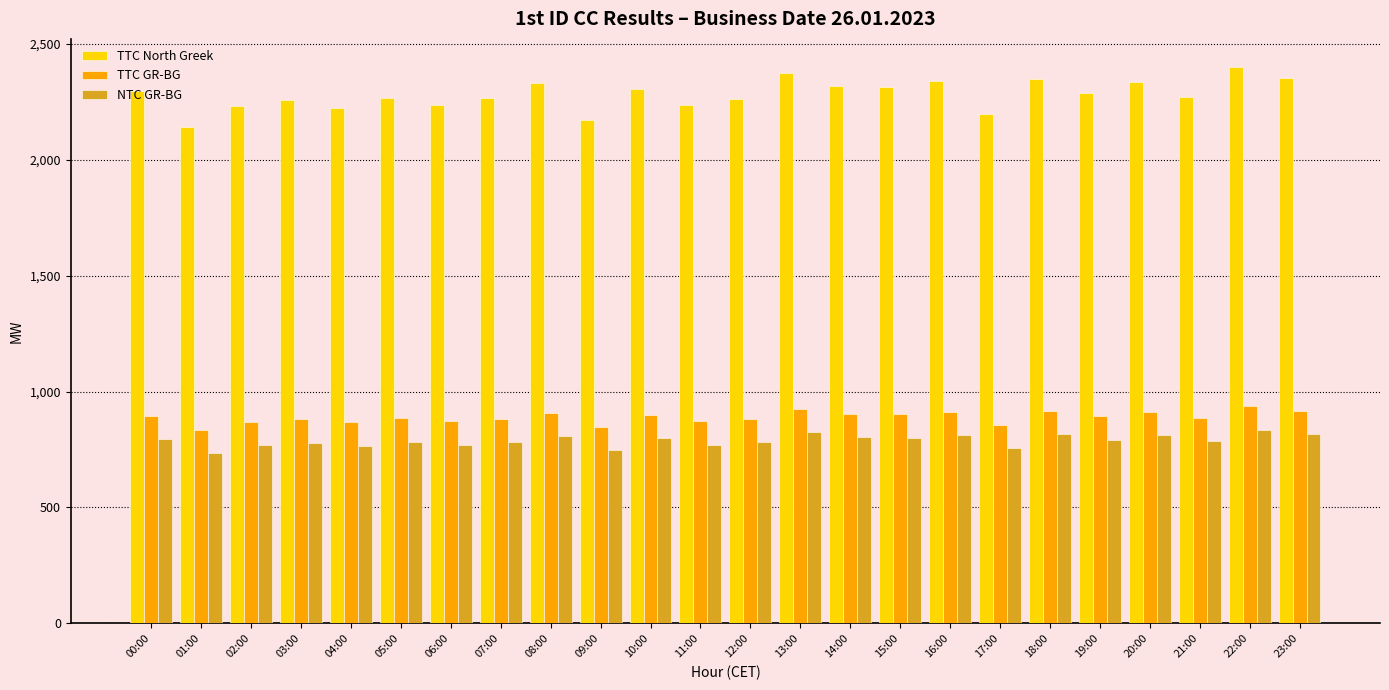

What is the difference between the highest and lowest values at 20:00?

1526